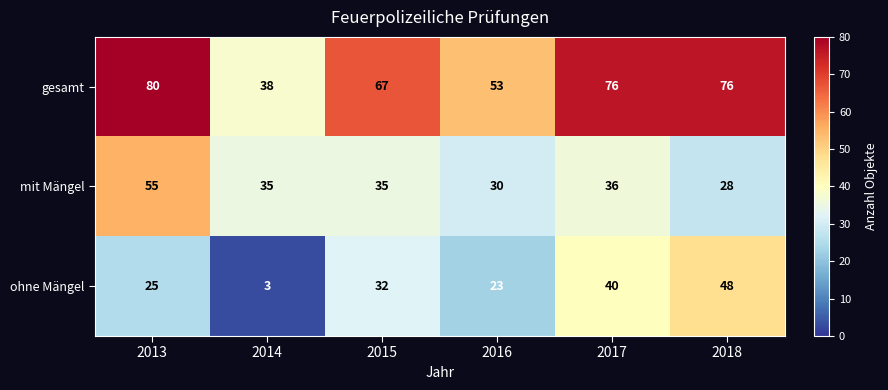

Rank the series by their maximum value, from highest to lowest.

gesamt, mit Mängel, ohne Mängel